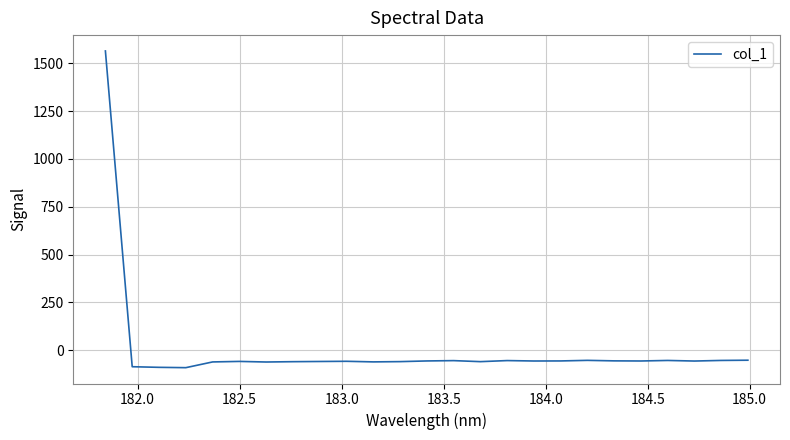

True or false: there are more than 2 points higher than both neighbors.

True